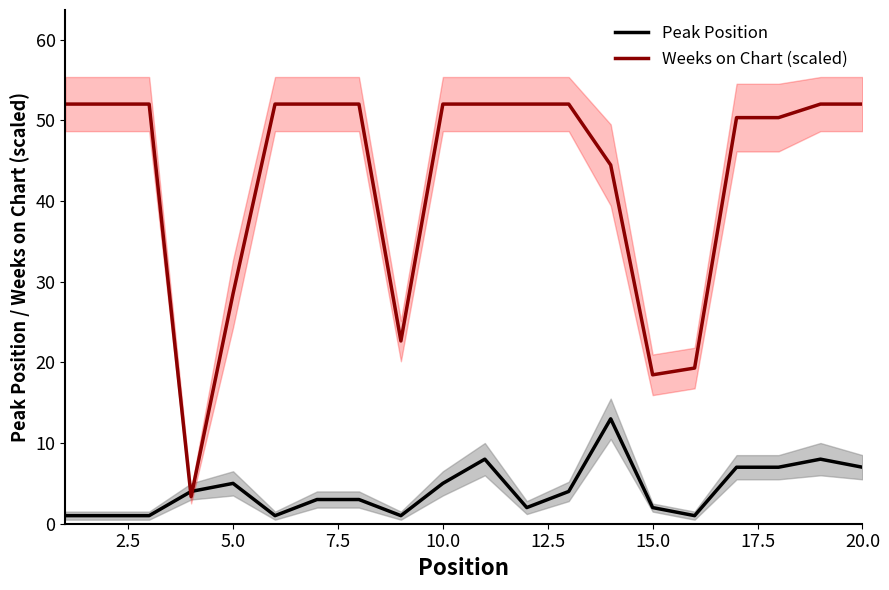

Reading left to right, transcribe all the data shown in this chart.

Peak Position: 1.0	1.0	1.0	4.0	5.0	1.0	3.0	3.0	1.0	5.0	8.0	2.0	4.0	13.0	2.0	1.0	7.0	7.0	8.0	7.0
Weeks on Chart (scaled): 52.0	52.0	52.0	3.4	28.5	52.0	52.0	52.0	22.6	52.0	52.0	52.0	52.0	44.5	18.5	19.3	50.3	50.3	52.0	52.0